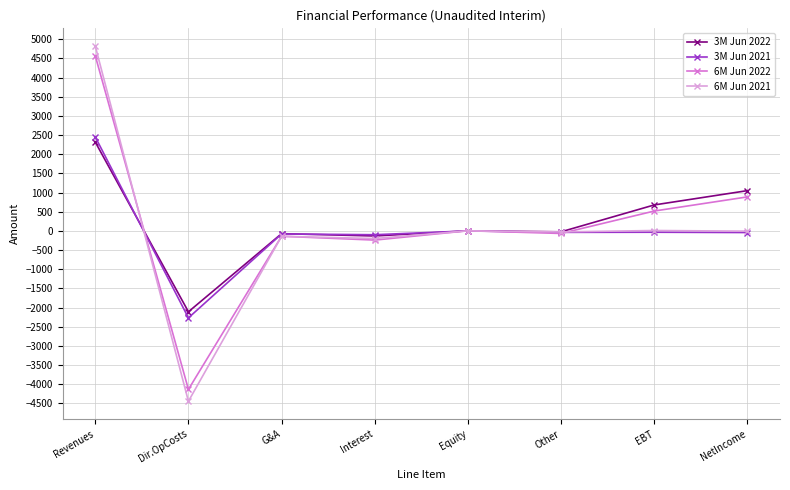

Is the value of 6M Jun 2021 at Dir.OpCosts greater than the value of 6M Jun 2022 at EBT?

No